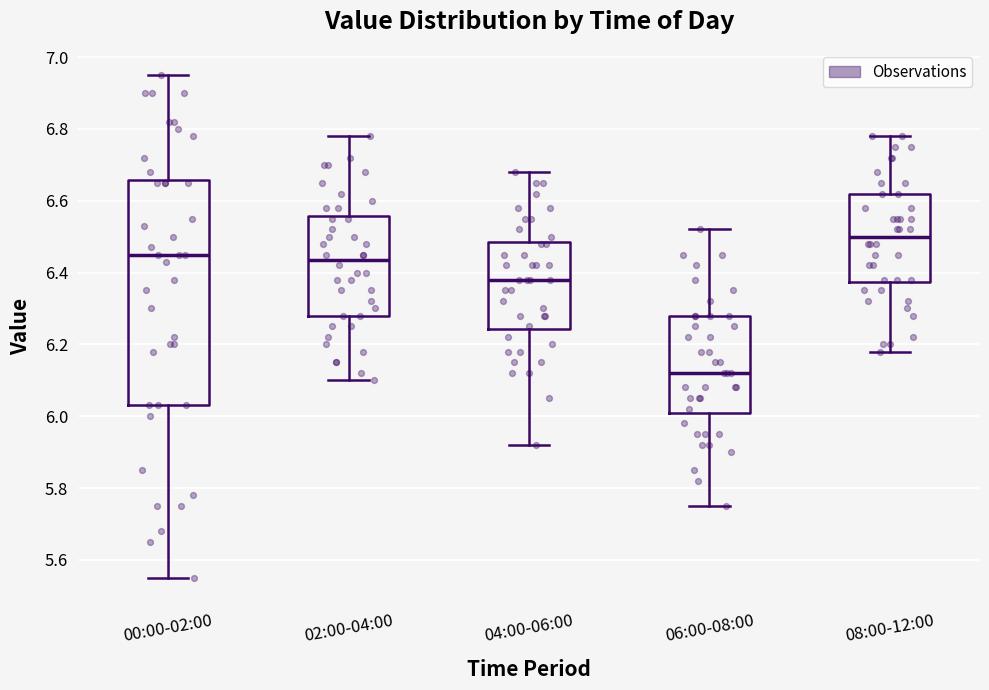

Reading left to right, transcribe this box plot: for each box, give where its median line is, the range the box spans, and where its two whiskers end, as read against the y-axis. The values are not printed on the chart, so give them approximately, as read against the axis.

00:00-02:00: median 6.46, box 6.04 to 6.66, whiskers 5.56 to 6.96
02:00-04:00: median 6.44, box 6.28 to 6.56, whiskers 6.10 to 6.78
04:00-06:00: median 6.38, box 6.24 to 6.48, whiskers 5.92 to 6.68
06:00-08:00: median 6.12, box 6.02 to 6.28, whiskers 5.76 to 6.52
08:00-12:00: median 6.50, box 6.38 to 6.62, whiskers 6.18 to 6.78